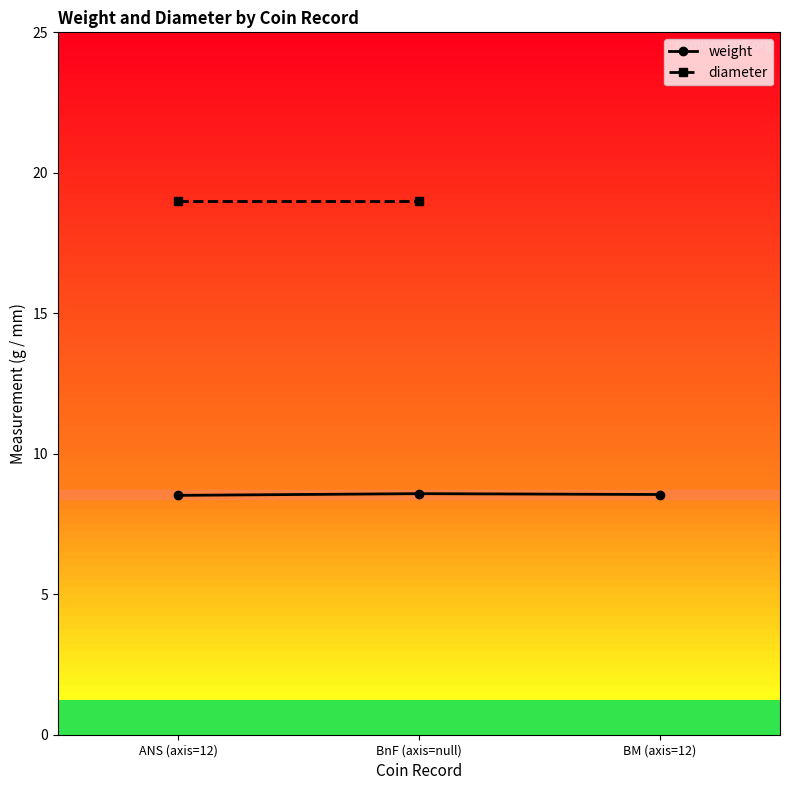

Is it true that diameter equals 6.1 at BnF (axis=null)?

False